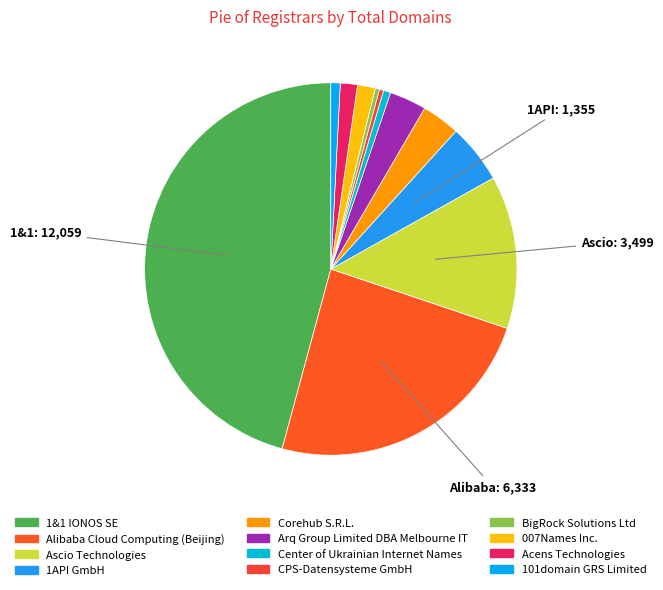

Combined, what portion of the pie is 101domain GRS Limited and 1API GmbH?

6.0%